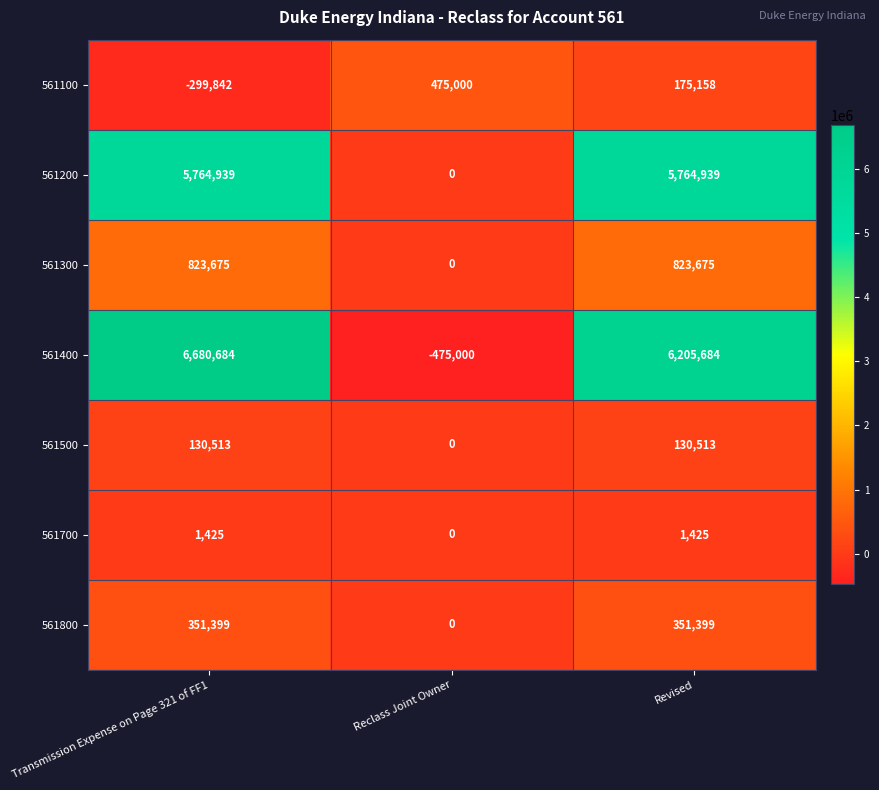

Which series has the largest range (max minus min)?

561400